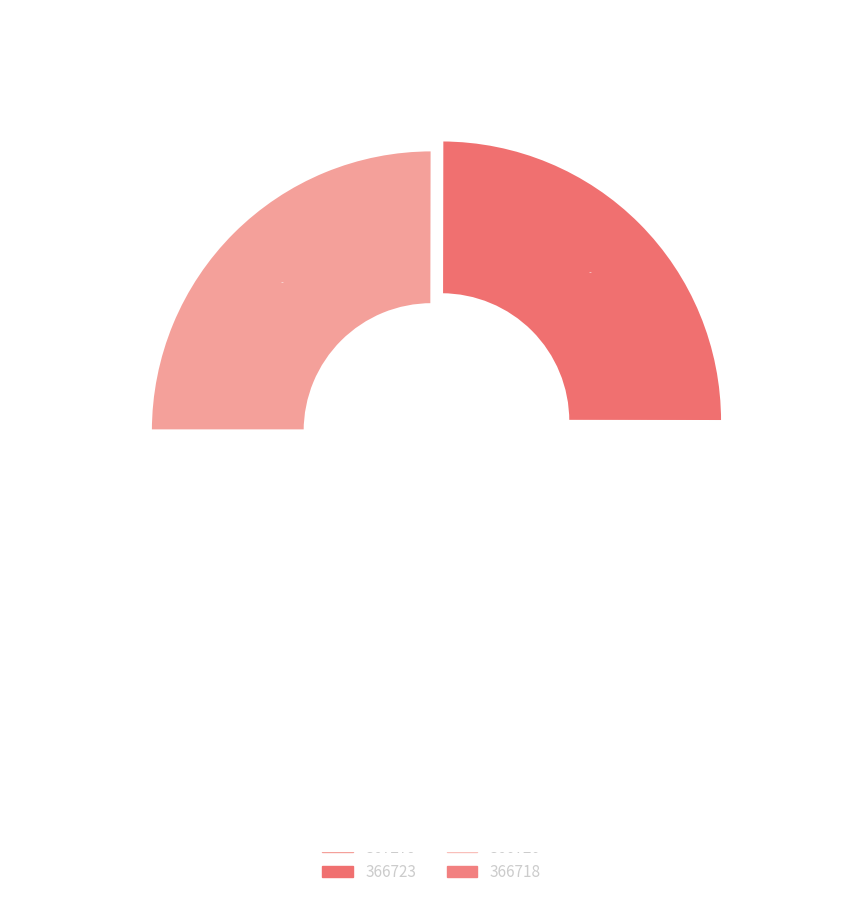

Rank the categories by value from highest to lowest.

367279, 366723, 366720, 366718